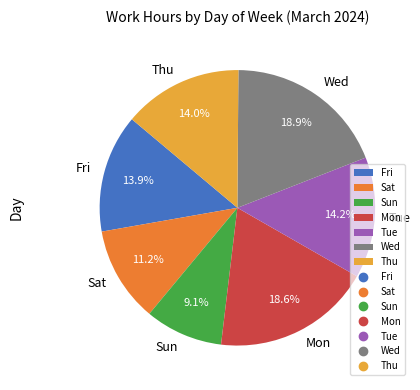

To the nearest percent, what is the combined percentage of Tue and Thu?

28%